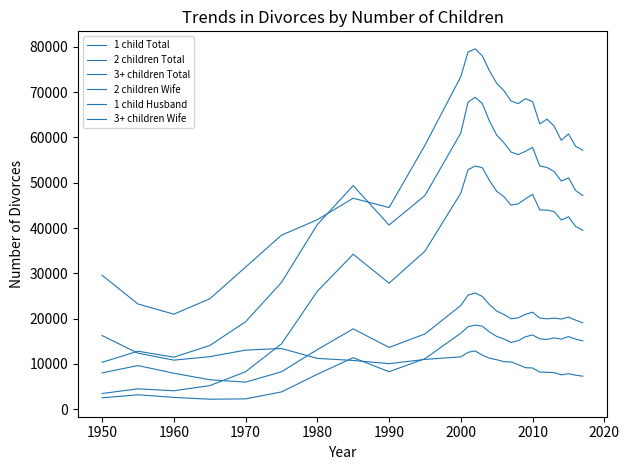

What is the difference between the maximum and minimum values in the 3+ children Total series?

19662